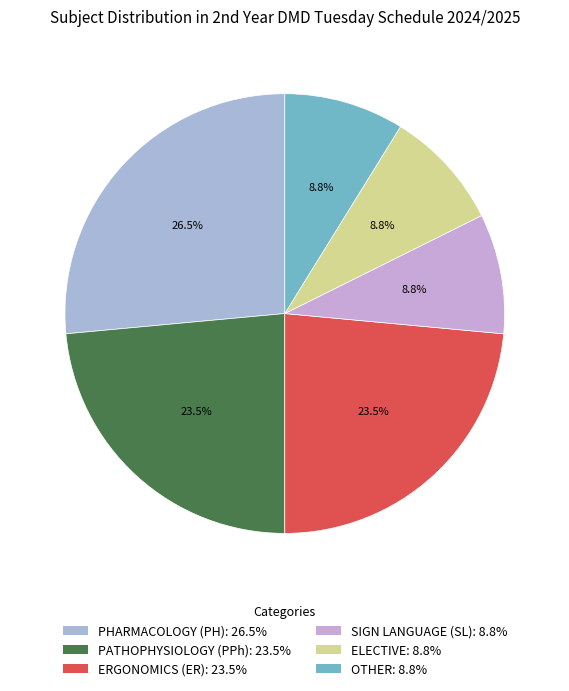

Is it true that OTHER is 1% of the pie?

False